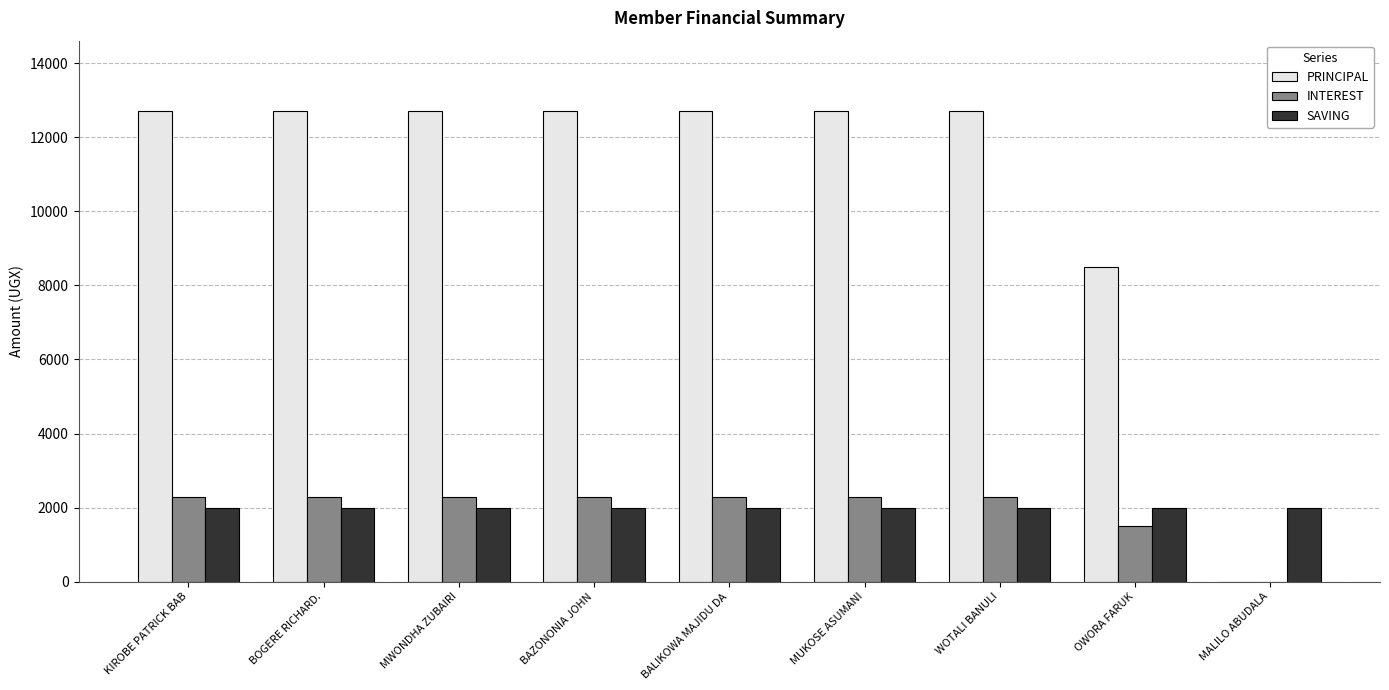

What is the greatest value displayed?

12700